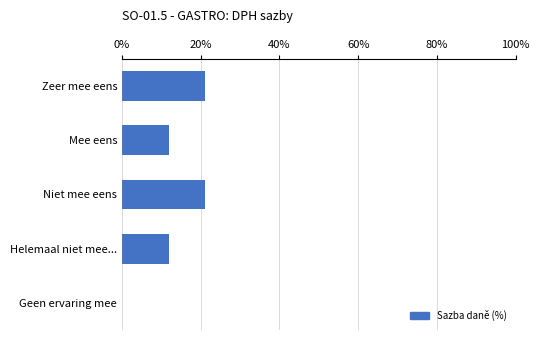

What is the greatest value displayed?

21